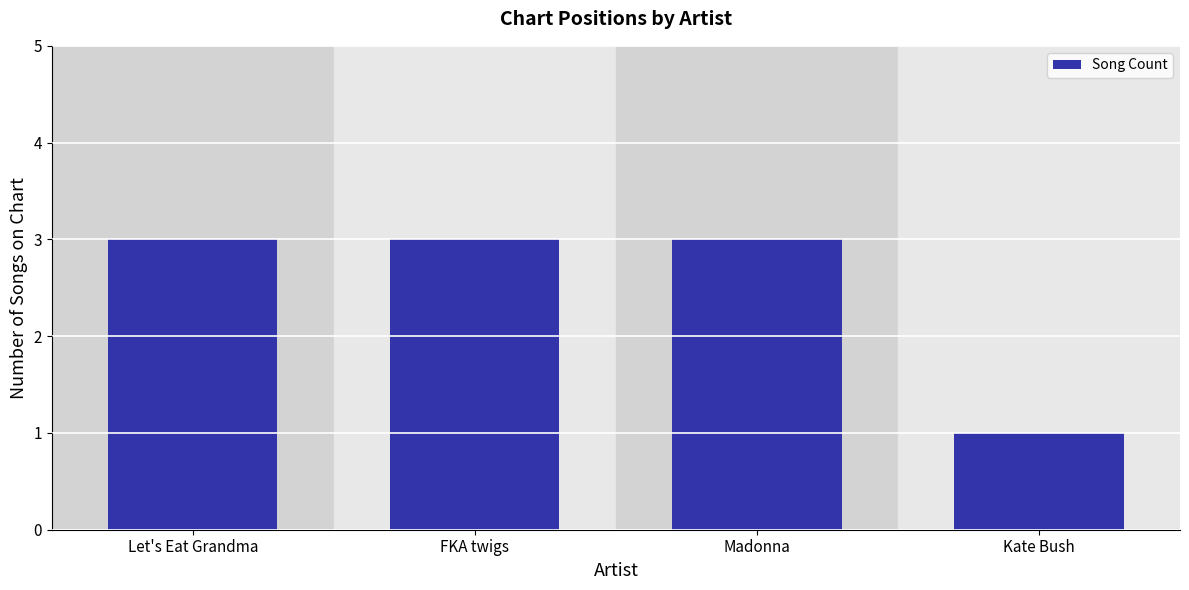

The chart shows a value of 3 at Madonna. True or false?

True